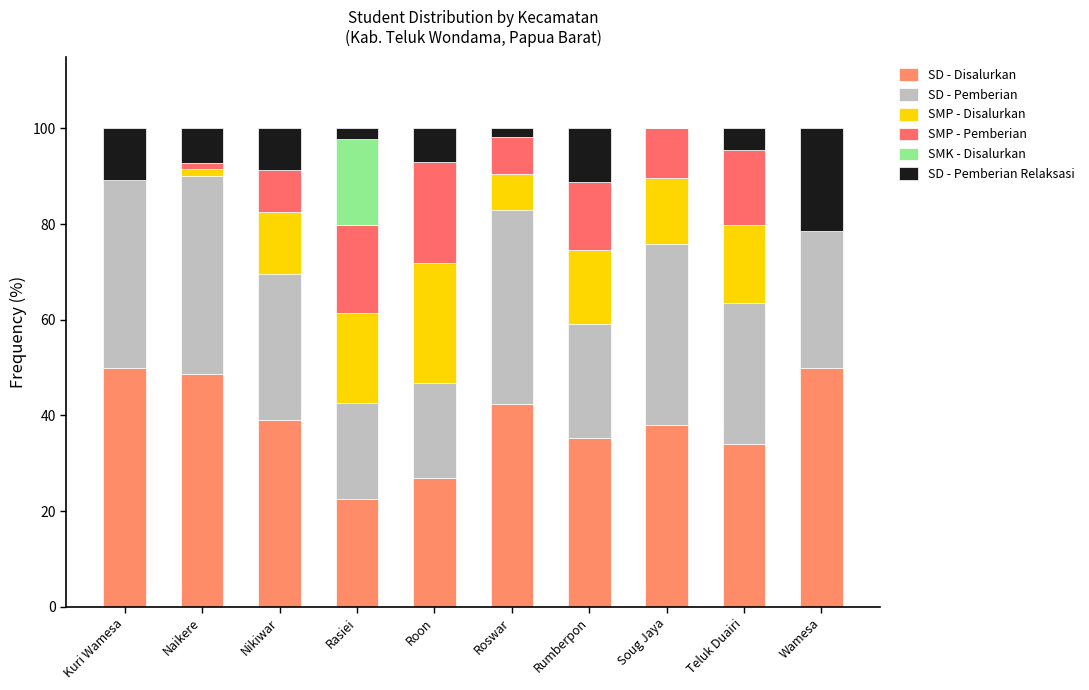

Between Nikiwar and Teluk Duairi, which is larger?

Nikiwar